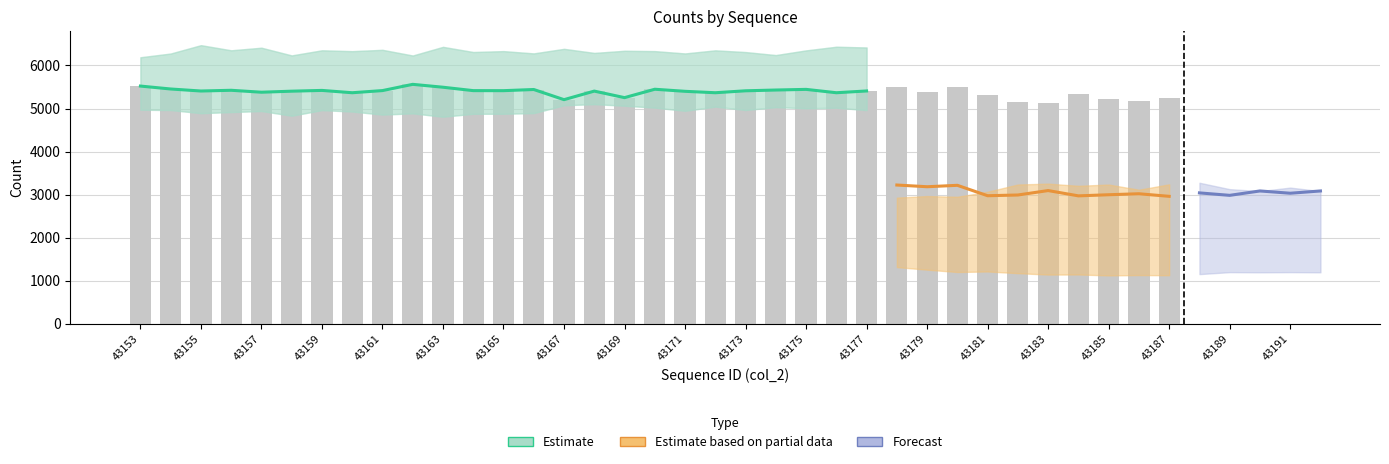

Which has a higher value, 43182 or 43192?

43192